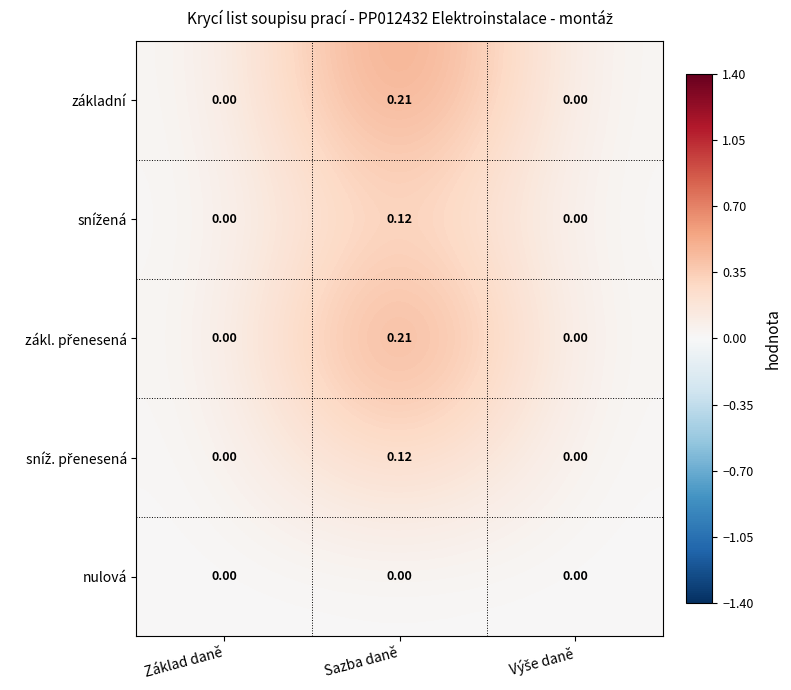

At which category is the sum across all series the highest?

Sazba daně